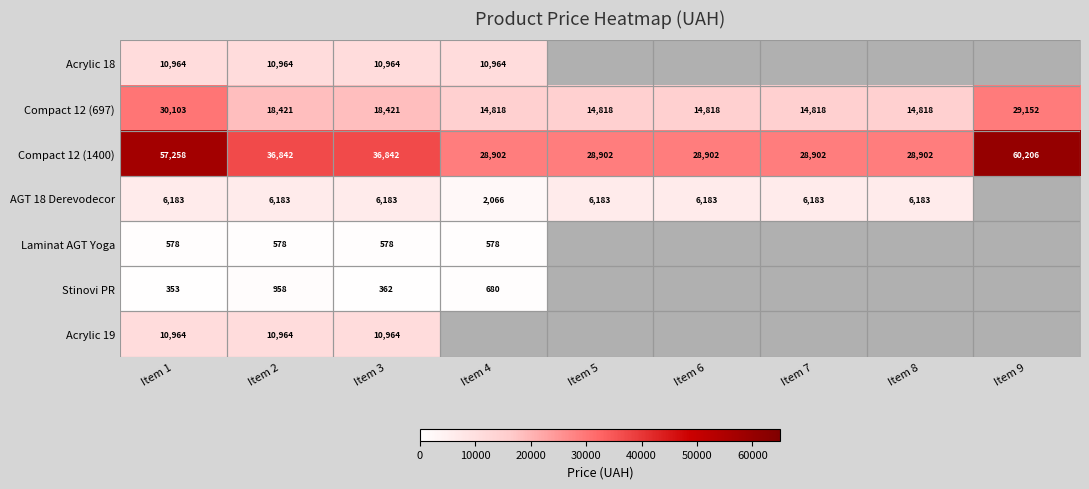

Is the value of Compact 12 (697) at Item 1 greater than the value of AGT 18 Derevodecor at Item 4?

Yes